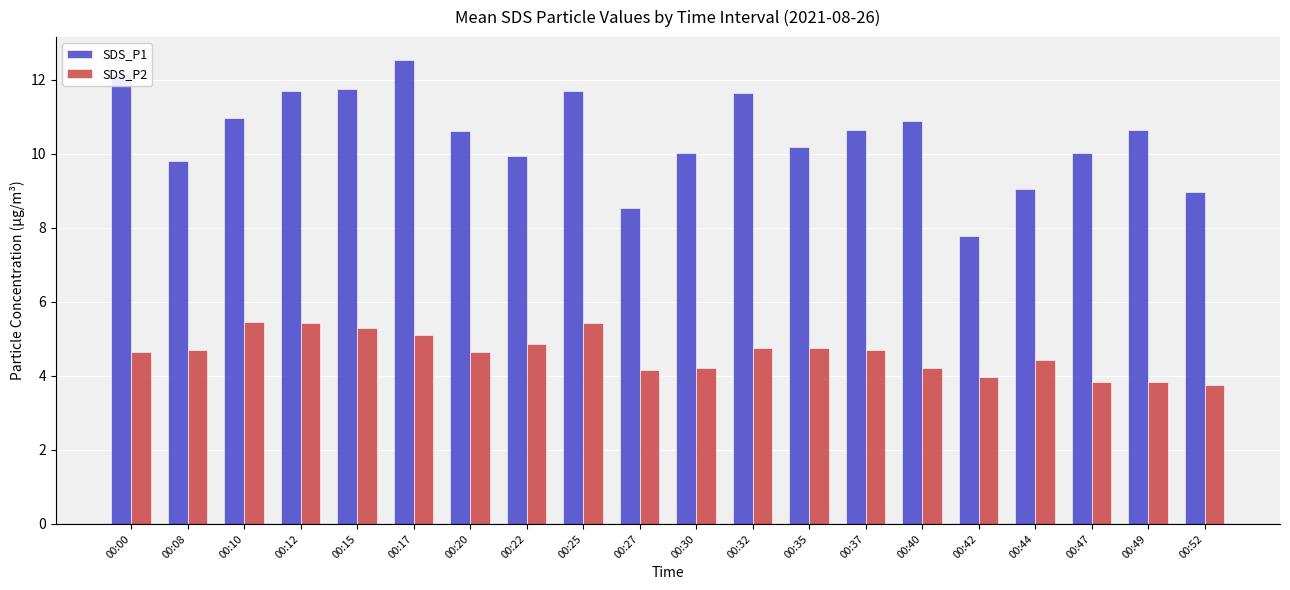

What is the highest value of the SDS_P2 series?

5.5